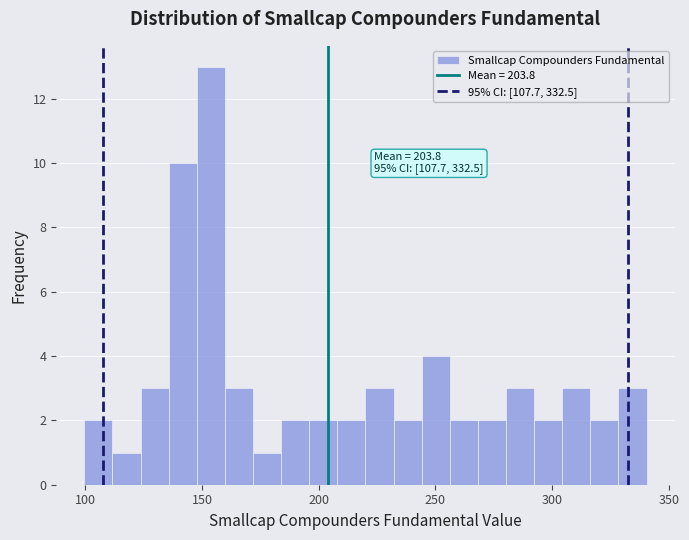

Around what value on the x-axis is the tallest bar? Give the approximate position of its centre, as read against the axis.

155